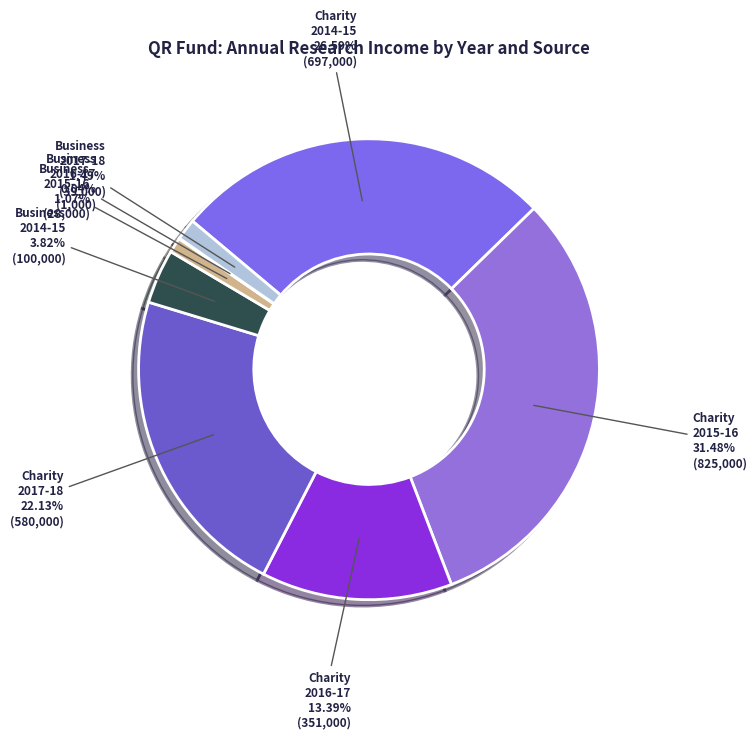

Which has a higher value, Business 2014-15 or Charity 2016-17?

Charity 2016-17